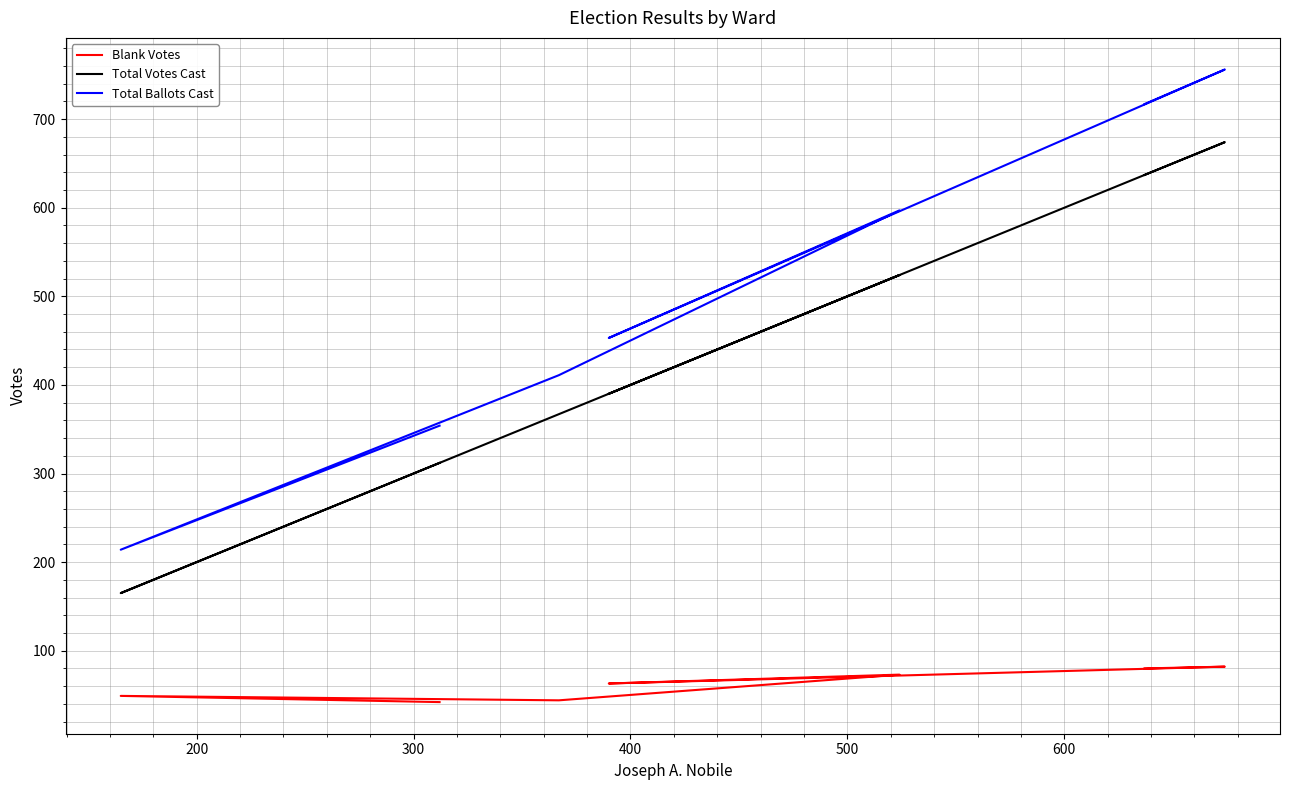

Count the number of data series in this chart.

3